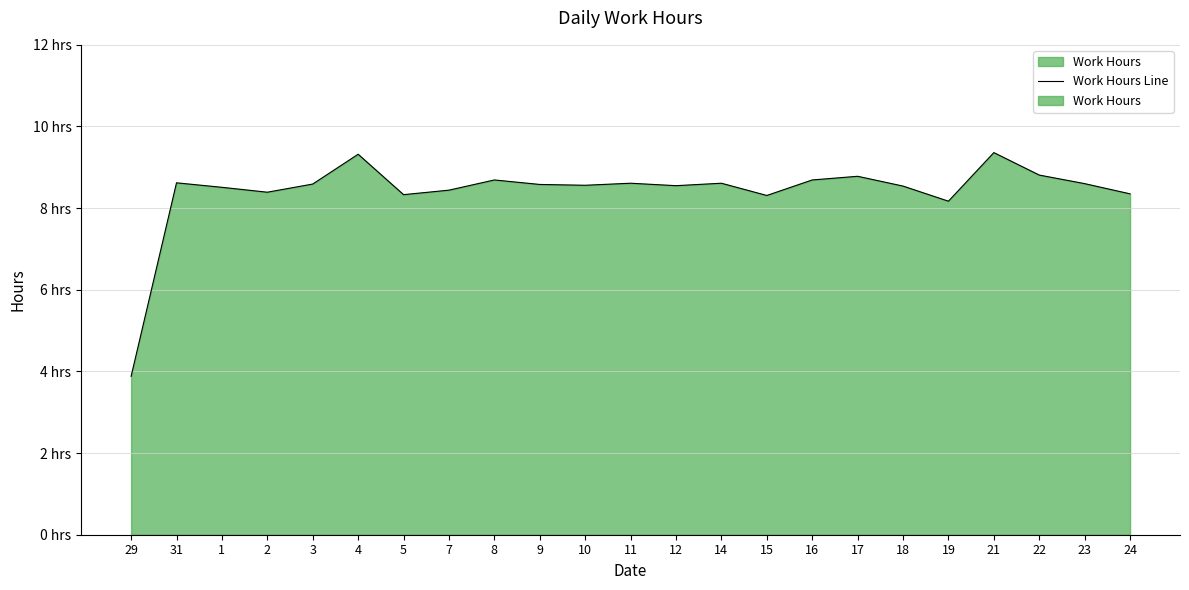

Reading right to left, transcribe all the data shown in this chart.

8.3	8.6	8.8	9.4	8.2	8.5	8.8	8.7	8.3	8.6	8.6	8.6	8.6	8.6	8.7	8.4	8.3	9.3	8.6	8.4	8.5	8.6	3.9